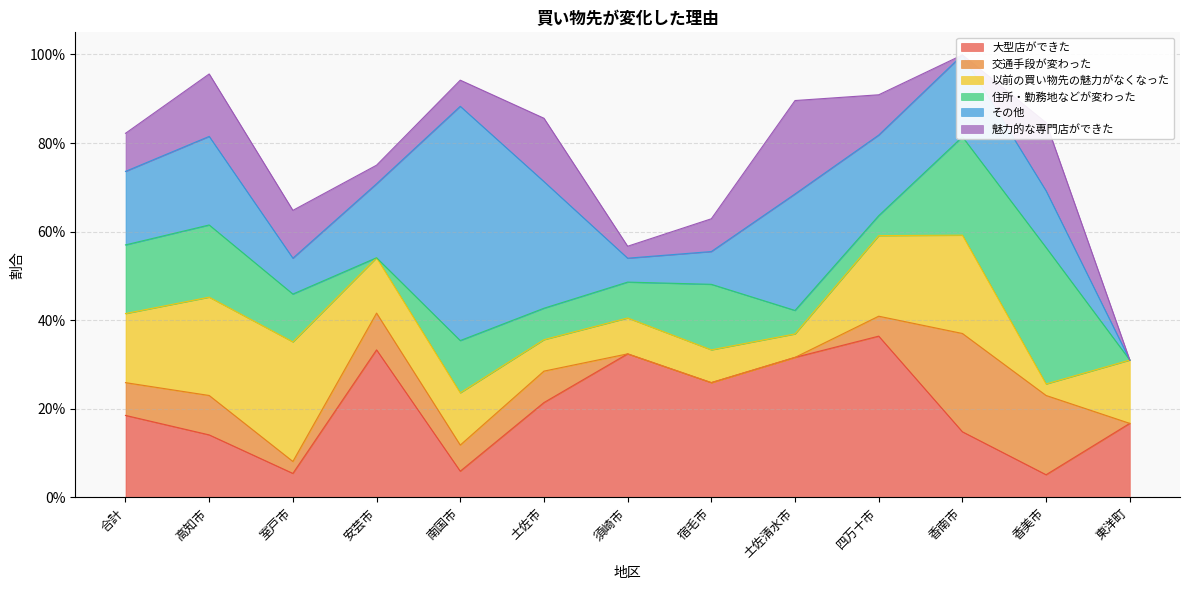

How many times do 魅力的な専門店ができた and その他 cross each other?

3